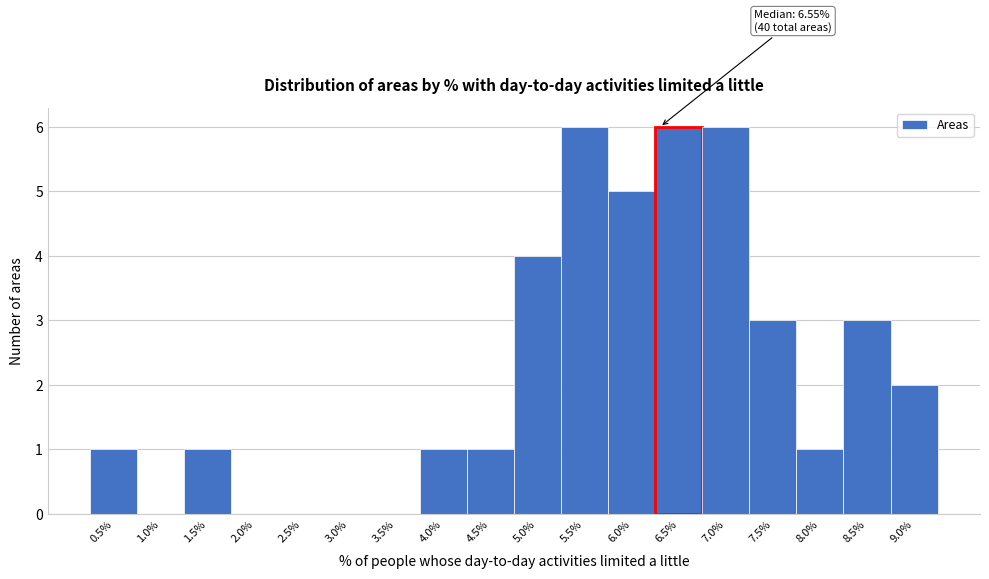

Reading right to left, extract all data points from this chart.

9.0%=2	8.5%=3	8.0%=1	7.5%=3	7.0%=6	6.5%=6	6.0%=5	5.5%=6	5.0%=4	4.5%=1	4.0%=1	3.5%=0	3.0%=0	2.5%=0	2.0%=0	1.5%=1	1.0%=0	0.5%=1